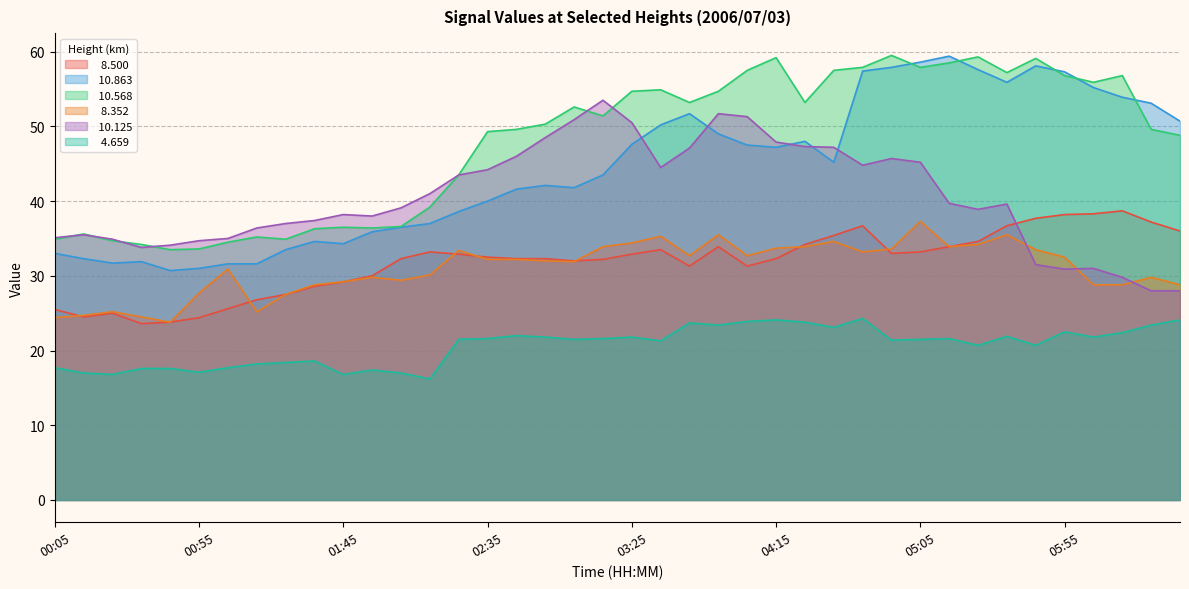

At which category is the sum across all series the highest?

04:45